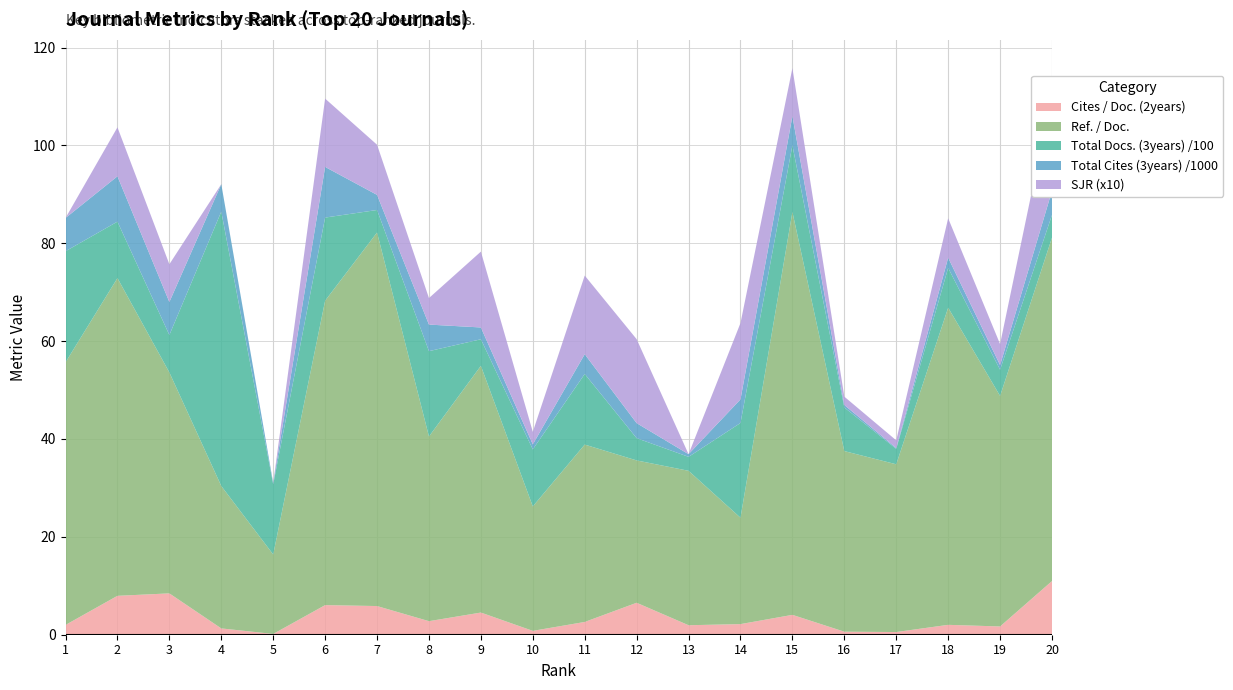

Reading left to right, what are all the values shown in this chart?

Cites / Doc. (2years): 2.0	8.0	8.4	1.3	0.2	6.0	5.9	2.8	4.5	0.8	2.6	6.5	1.9	2.2	4.1	0.6	0.6	2.0	1.7	11.0
Ref. / Doc.: 53.7	64.9	45.1	29.1	16.2	62.2	76.3	37.7	50.4	25.4	36.2	29.1	31.6	21.7	82.3	36.9	34.3	64.8	47.1	70.2
Total Docs. (3years) /100: 22.7	11.5	7.7	56.1	14.3	17.0	4.6	17.4	5.4	11.7	14.4	4.5	2.9	19.4	13.6	8.9	3.1	8.1	5.3	4.6
Total Cites (3years) /1000: 6.8	9.3	6.7	5.6	0.3	10.4	3.1	5.4	2.4	1.0	4.0	3.1	0.5	4.8	6.0	0.5	0.2	2.1	0.9	4.9
SJR (x10): 0.0	10.0	7.7	0.0	0.0	14.0	10.2	5.4	15.5	2.6	16.1	17.2	0.0	15.6	9.8	1.7	1.6	8.1	4.3	19.6